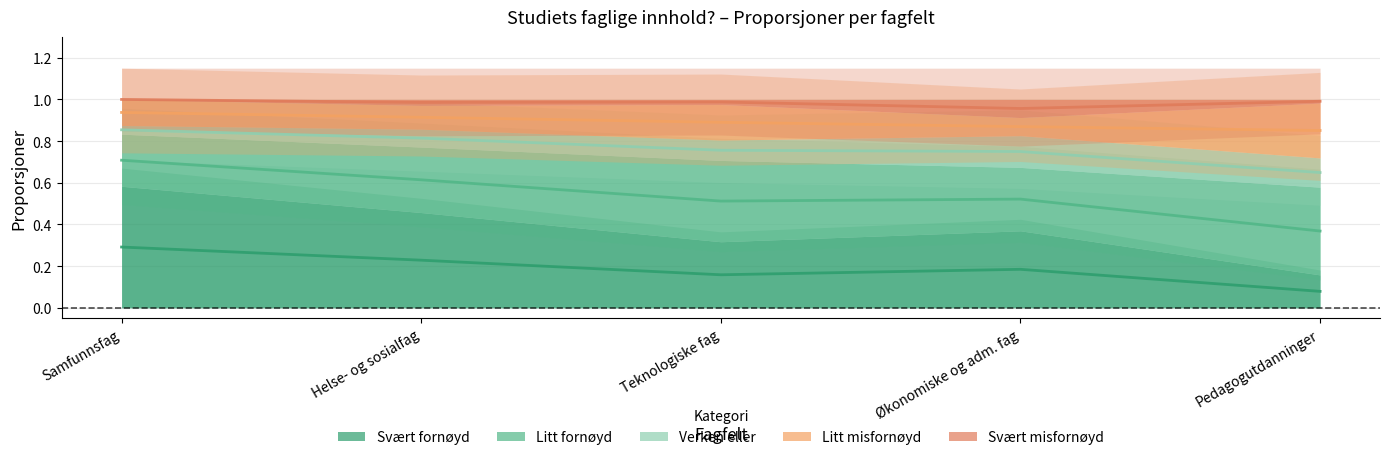

What is the sum of the Svært misfornøyd values at Helse- og sosialfag and Økonomiske og adm. fag?

0.1